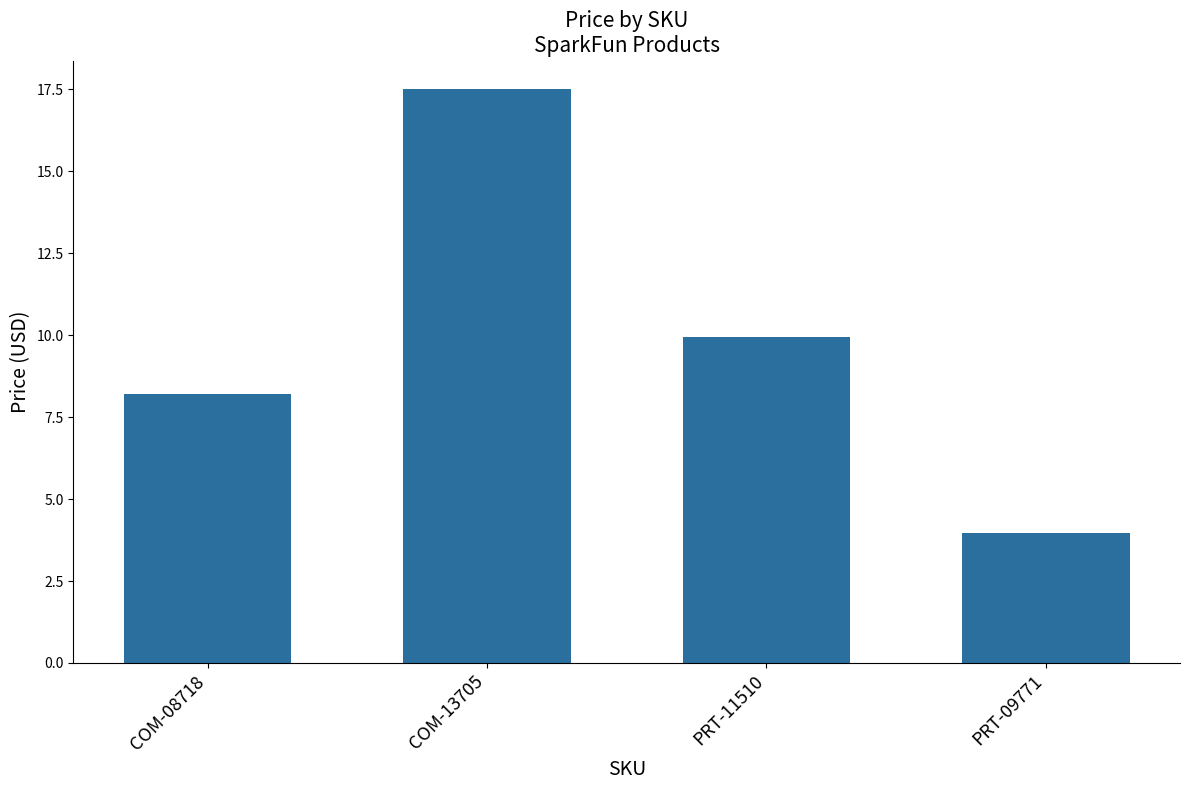

How many series are shown in this chart?

1